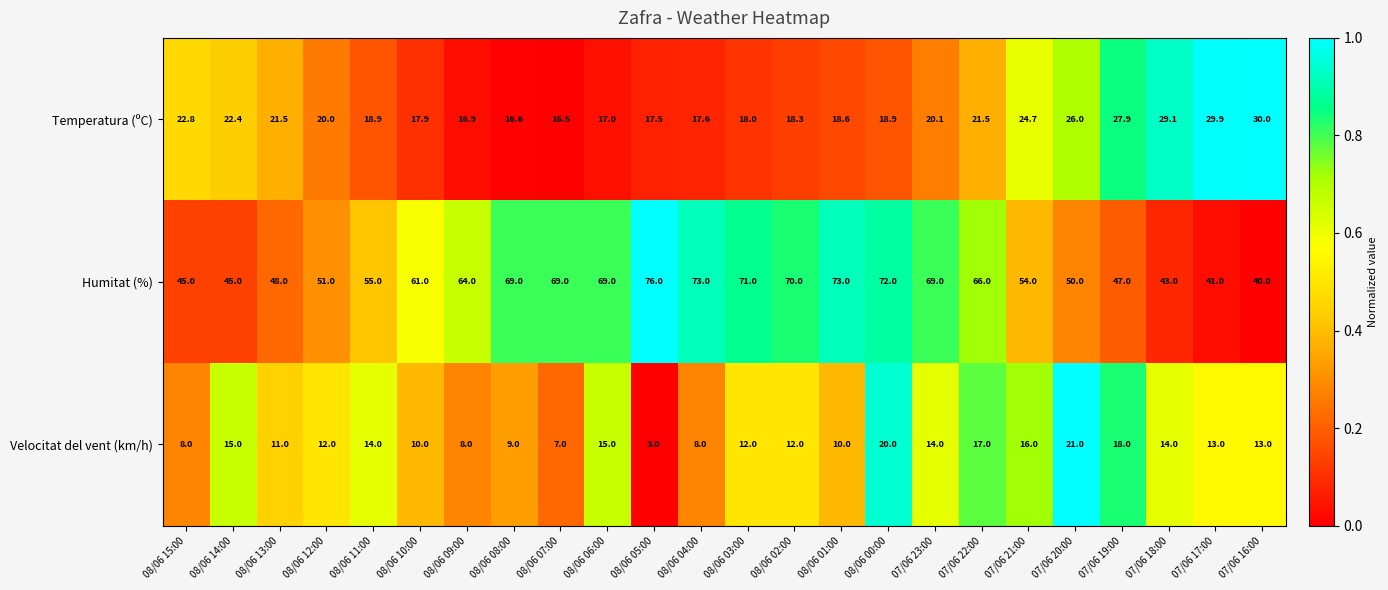

What is the spread (max minus min) of values at 08/06 08:00?

60.0